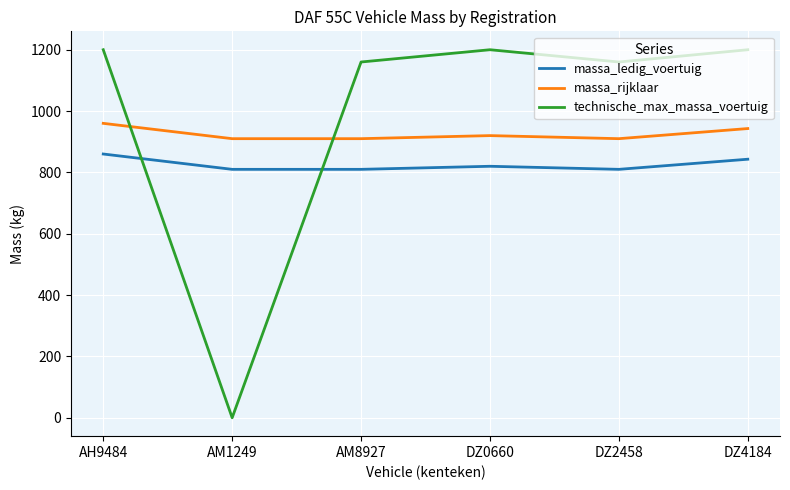

Which series ends up on top after the final intersection of technische_max_massa_voertuig and massa_ledig_voertuig?

technische_max_massa_voertuig